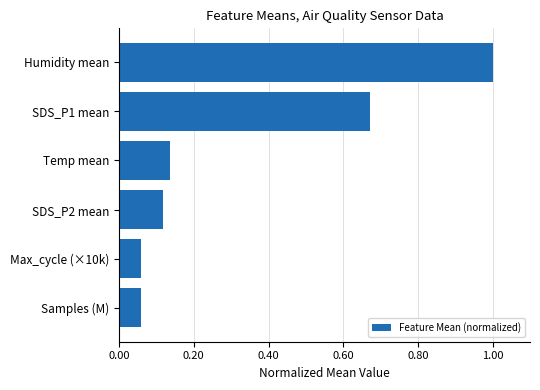

What is the greatest value displayed?

1.0